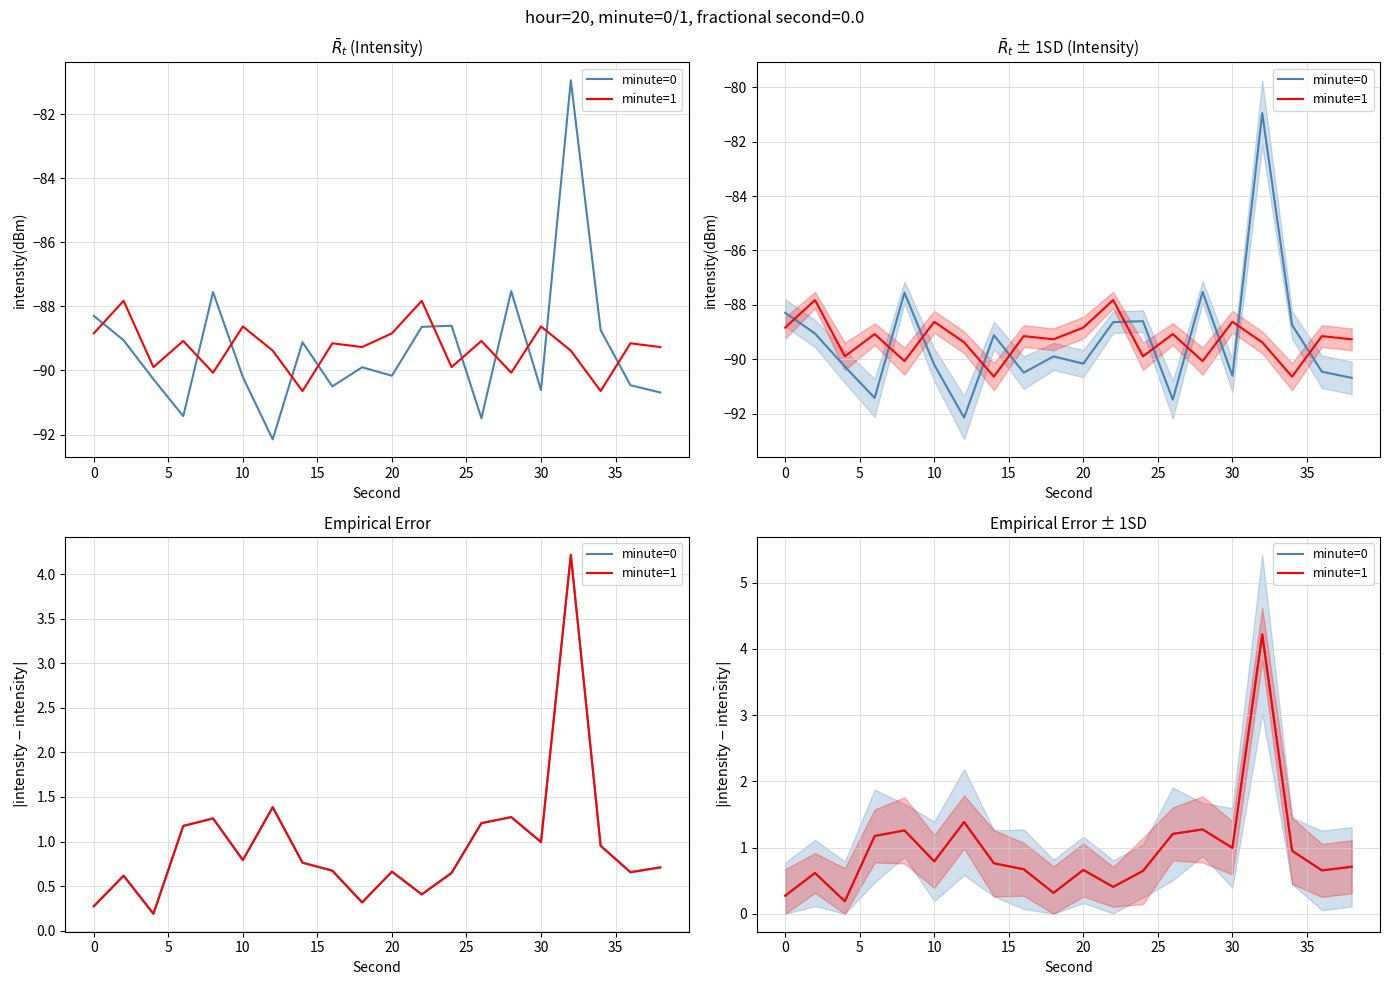

What is the average value of the minute=0 series?

1.0